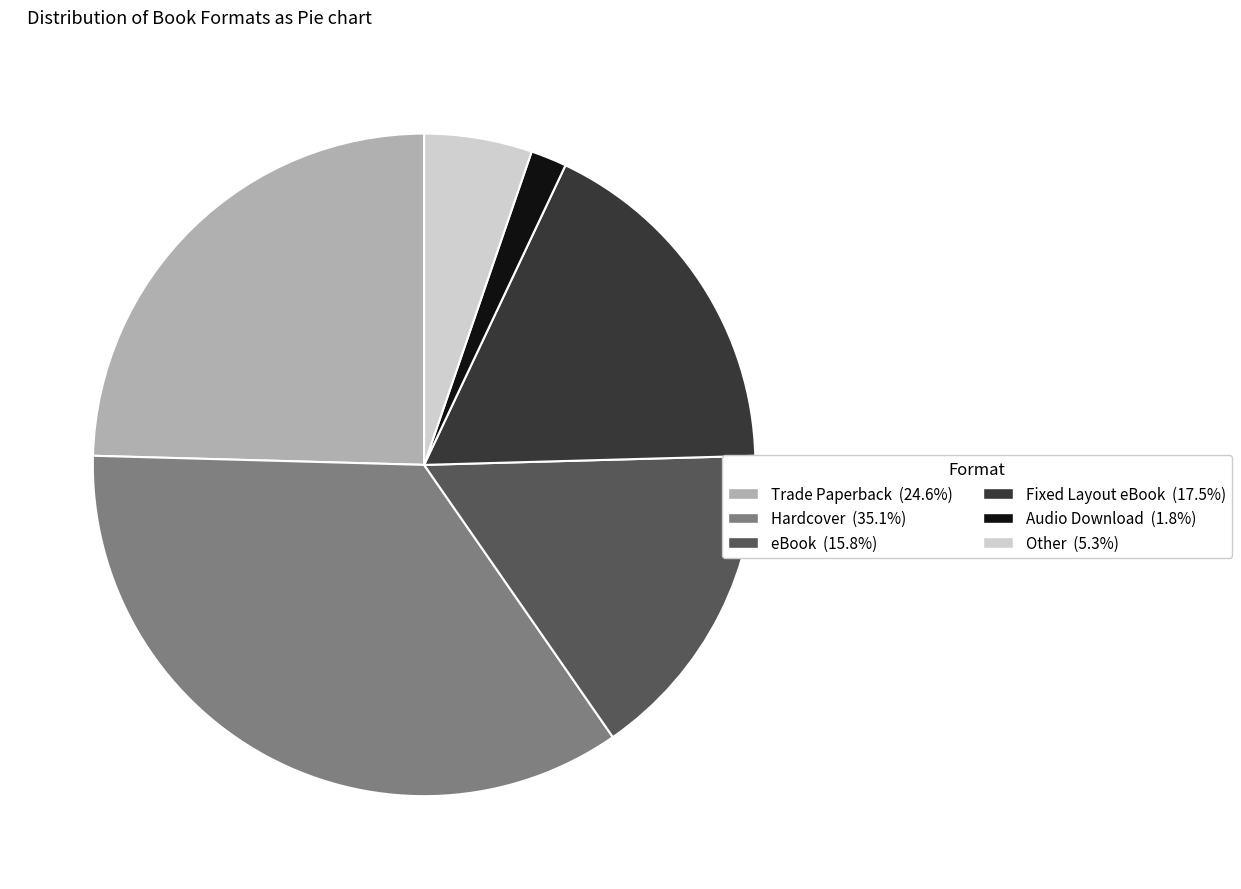

Which has a higher value, Other or Hardcover?

Hardcover